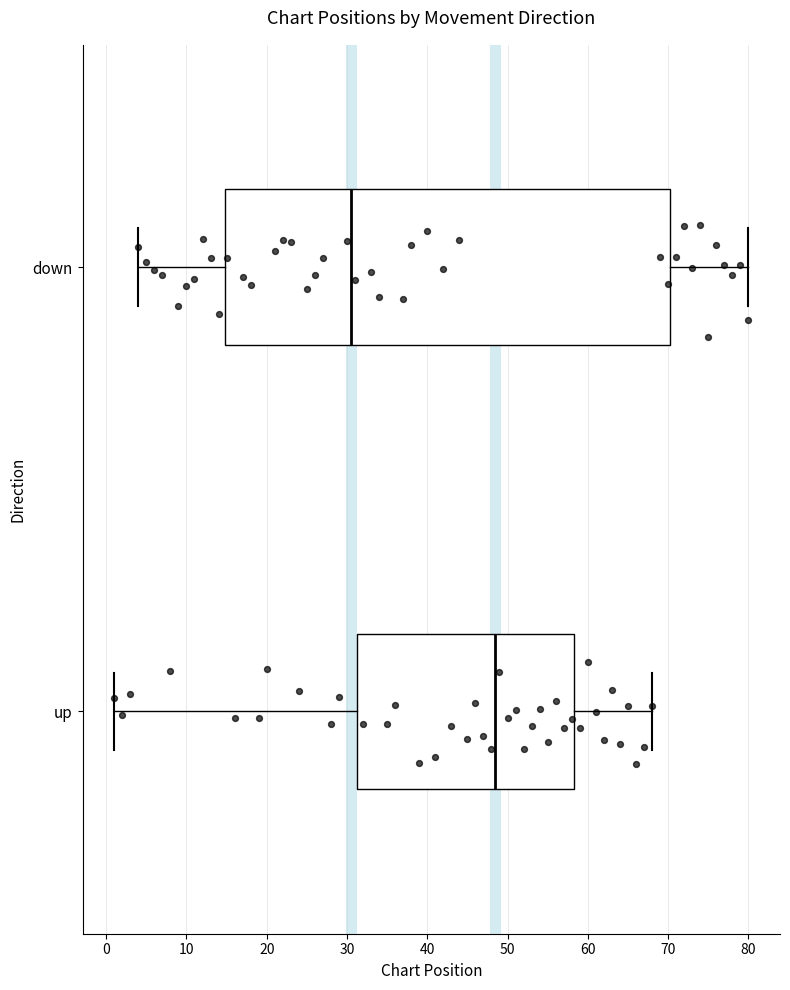

Which box has the furthest to the right median line?

up